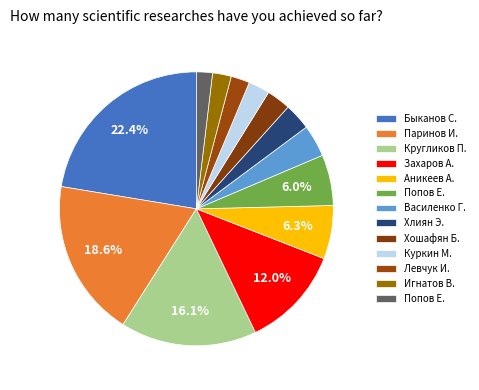

Rank the categories by value from highest to lowest.

Быканов С., Паринов И., Кругликов П., Захаров А., Аникеев А., Попов Е., Василенко Г., Хлиян Э., Хошафян Б., Куркин М., Левчук И., Игнатов В., Попов Е.